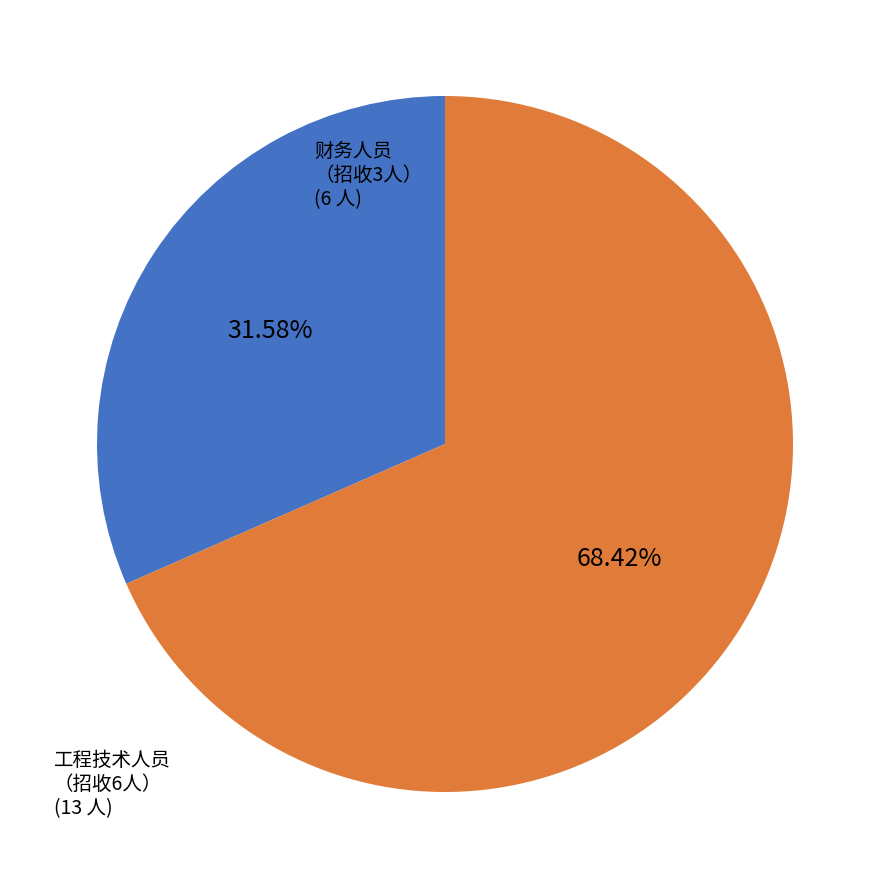

Does any single category account for the majority?

Yes